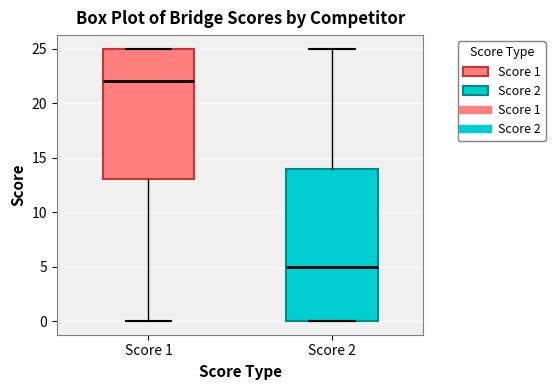

Where does the lower whisker of the box for Score 1 end on the y-axis? The values are not printed on the chart, so give them approximately, as read against the axis.

0